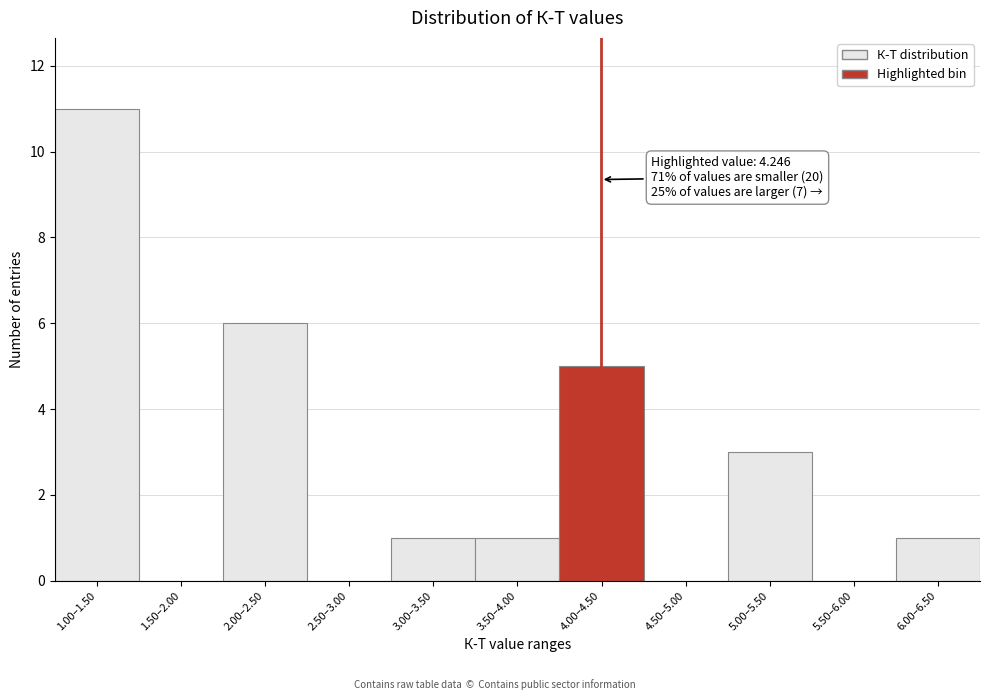

Reading left to right, transcribe all the data shown in this chart.

1.00–1.50=11	1.50–2.00=0	2.00–2.50=6	2.50–3.00=0	3.00–3.50=1	3.50–4.00=1	4.00–4.50=5	4.50–5.00=0	5.00–5.50=3	5.50–6.00=0	6.00–6.50=1